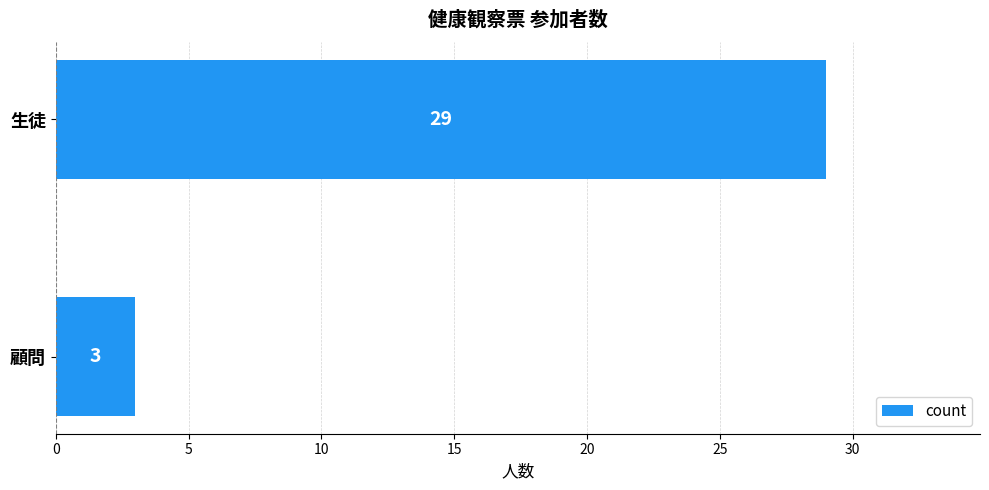

How many bars are there in total?

2